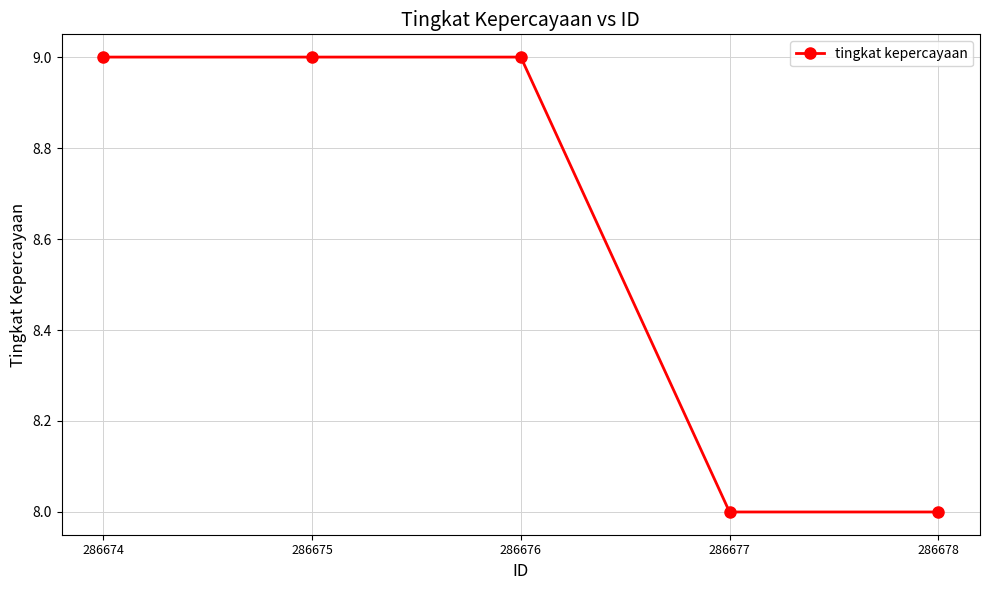

What is the minimum value shown in the chart?

8